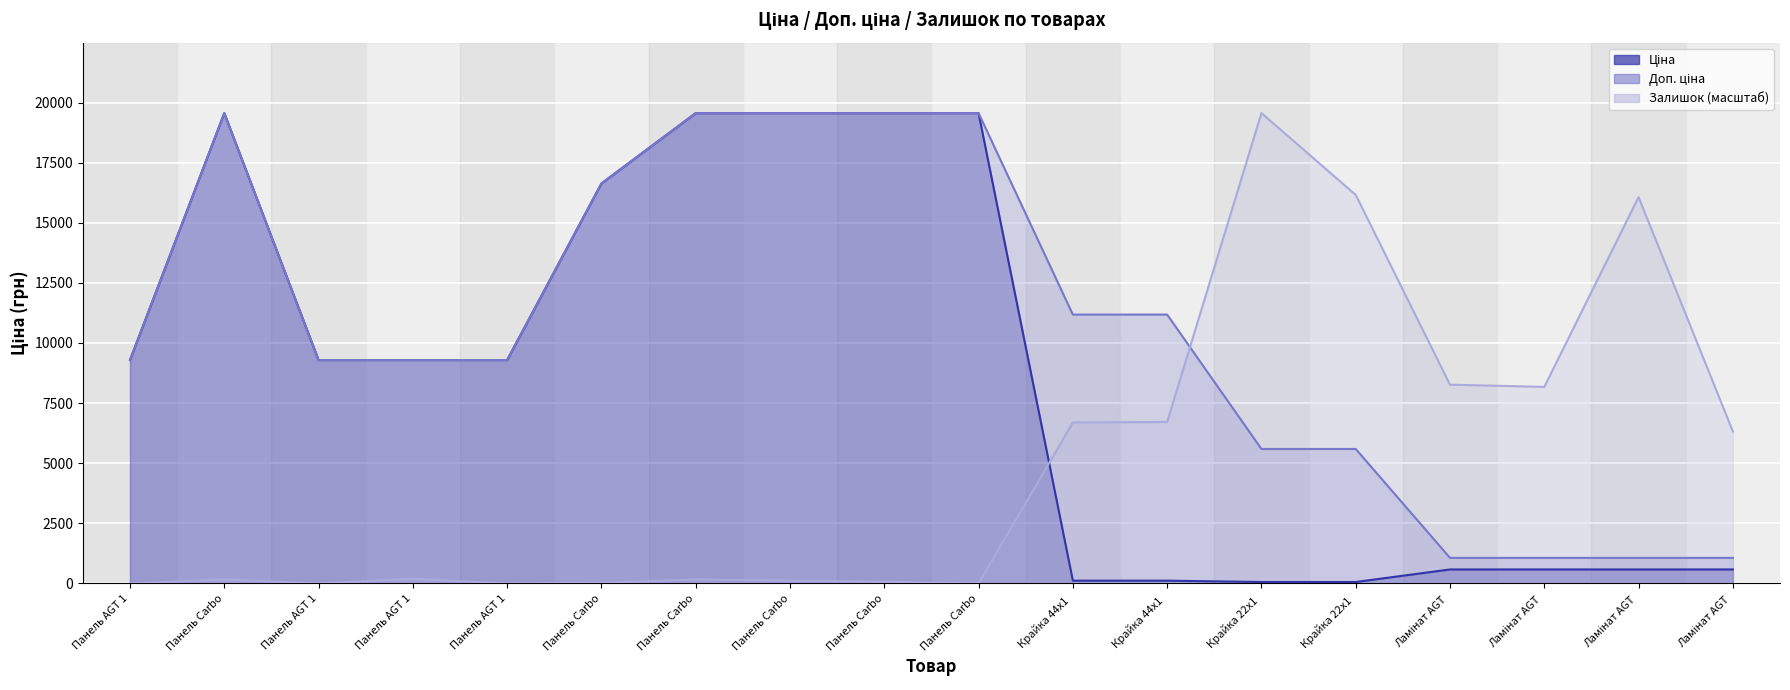

What is the label of the 14th point from the right?

Панель AGT 1